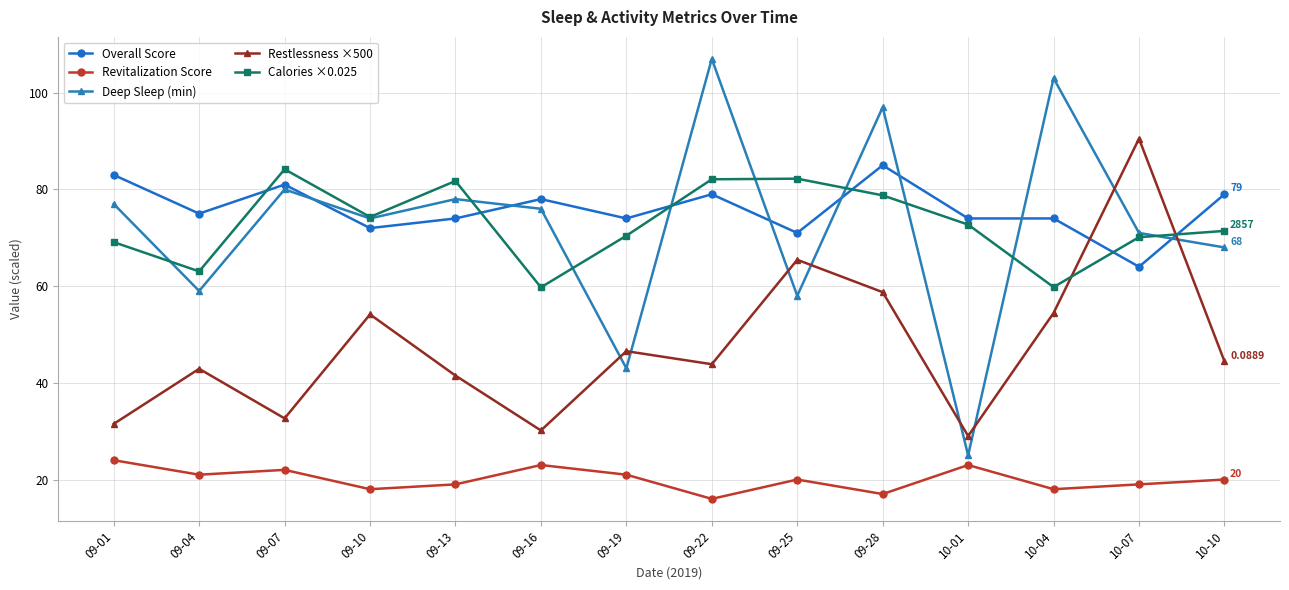

Is it true that Calories ×0.025 equals 111.2 at 09-28?

False